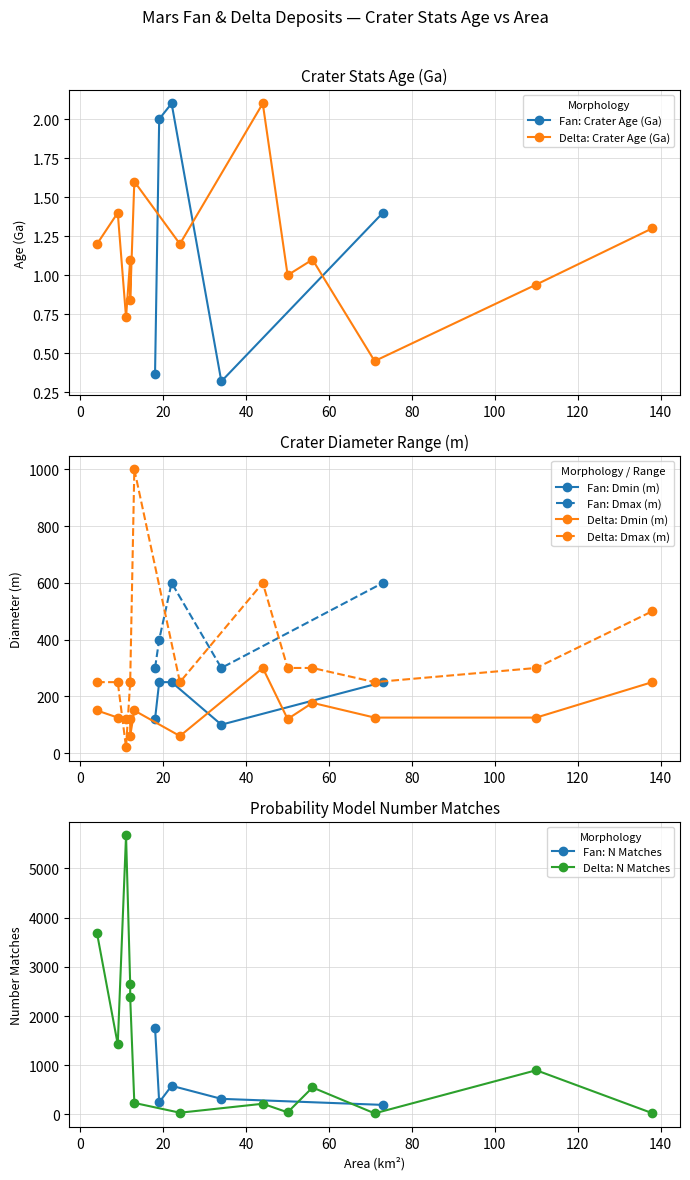

True or false: Fan: Dmin (m) and Fan: Dmax (m) intersect in this chart.

False